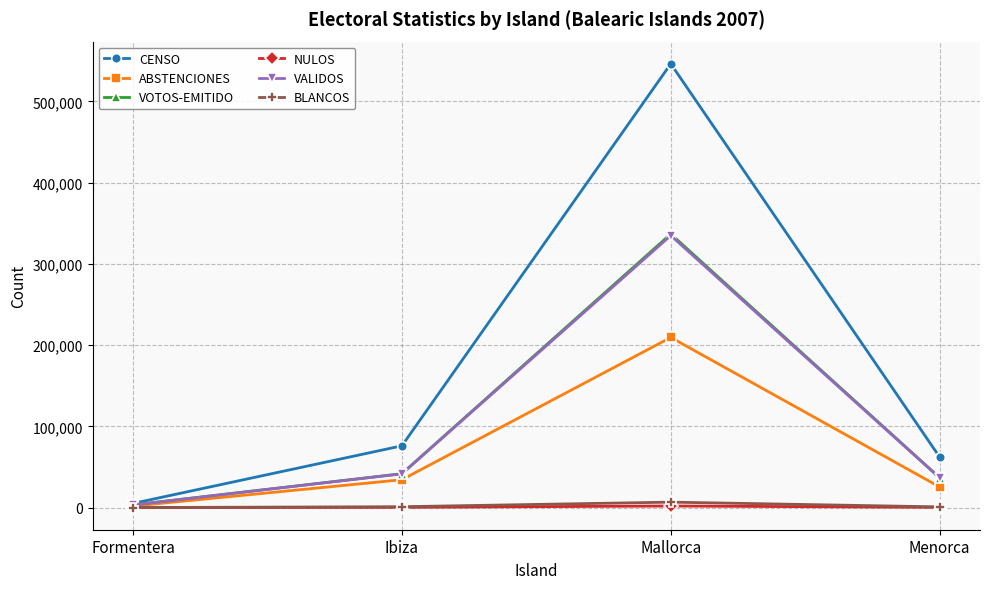

In BLANCOS, how many points are higher than both neighbors (excluding endpoints)?

1